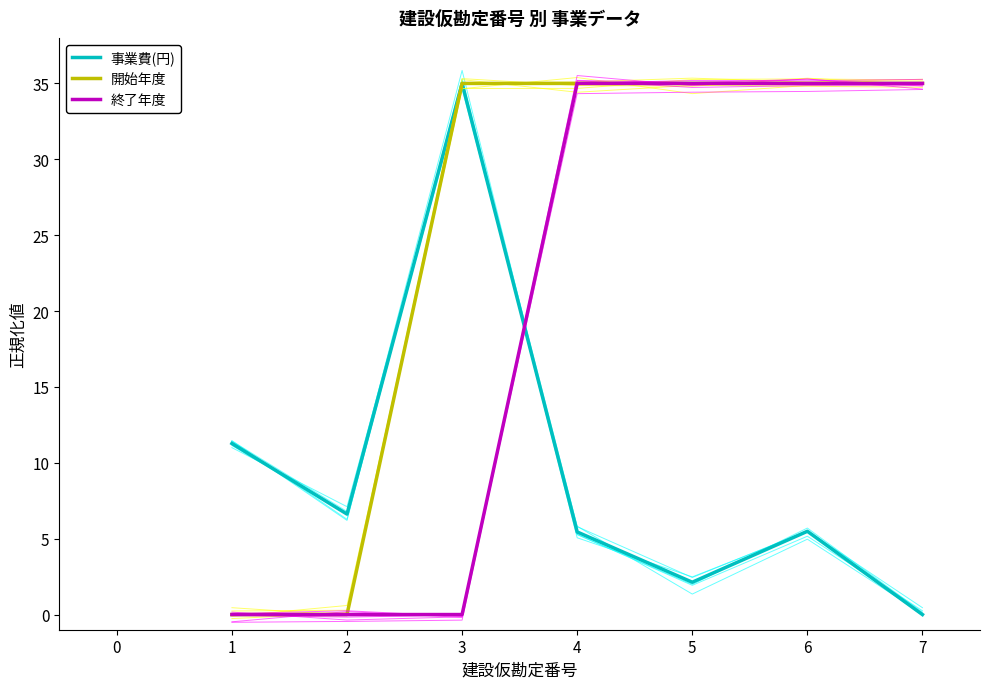

Is it true that 終了年度 equals 0.0 at 1?

True